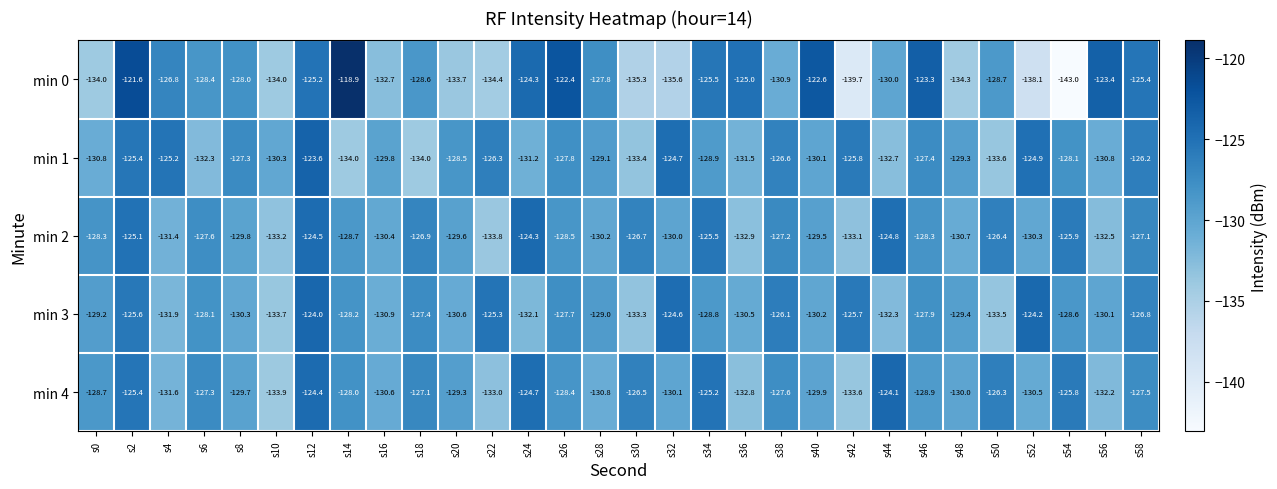

The min 3 series shows -130.1 at s56. True or false?

True